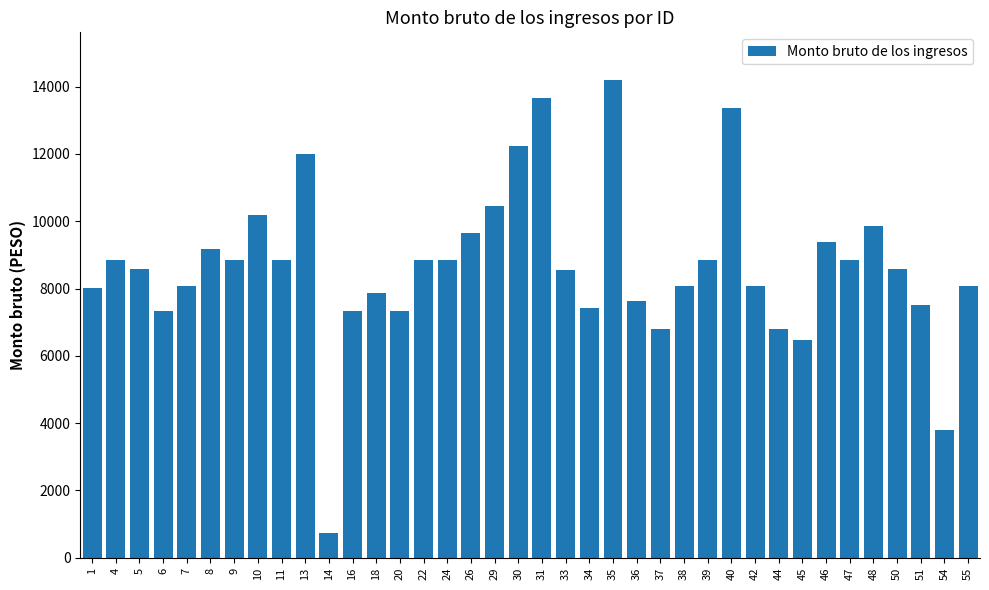

What is the approximate value at 13?

12011